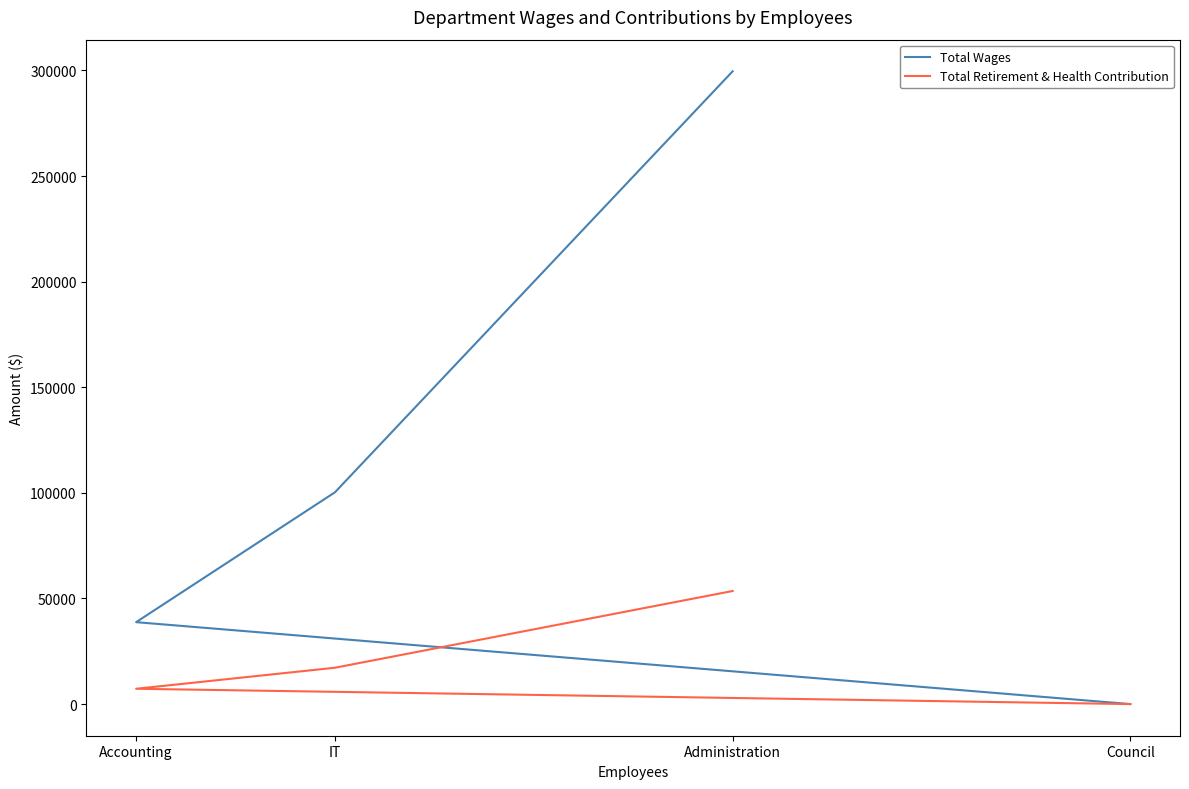

What is the difference between the Total Wages values at IT and Council?

100273